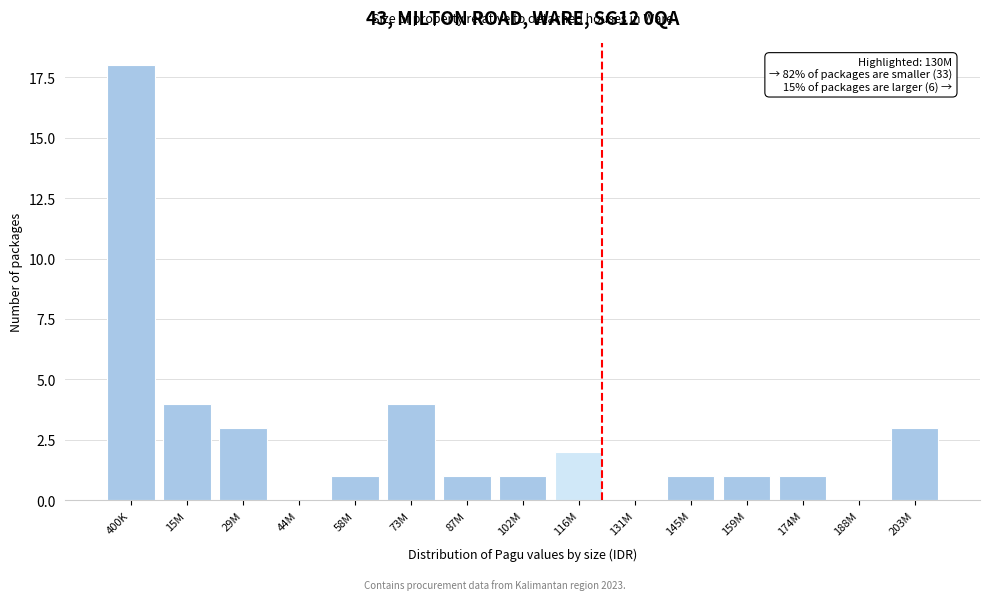

Reading right to left, transcribe all the data shown in this chart.

203M=3	188M=0	174M=1	159M=1	145M=1	131M=0	116M=2	102M=1	87M=1	73M=4	58M=1	44M=0	29M=3	15M=4	400K=18